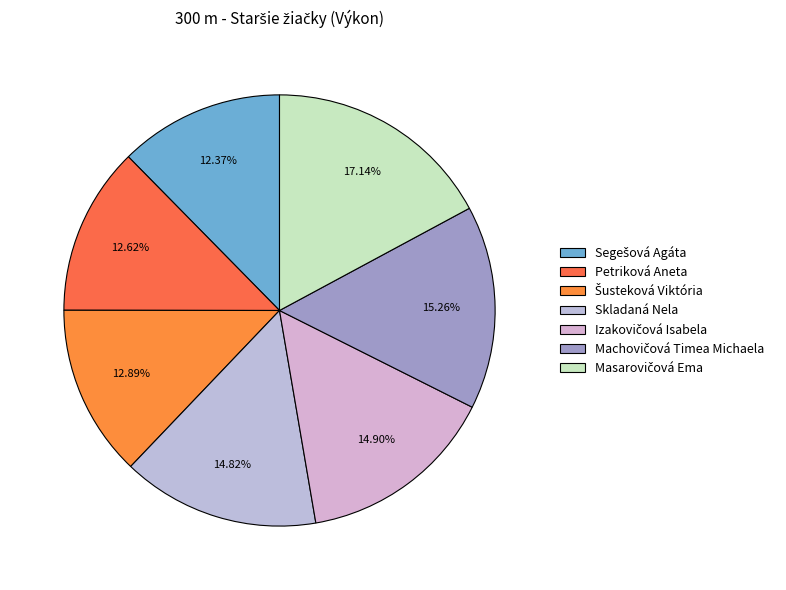

Combined, do Machovičová Timea Michaela and Masarovičová Ema account for over 50%?

No